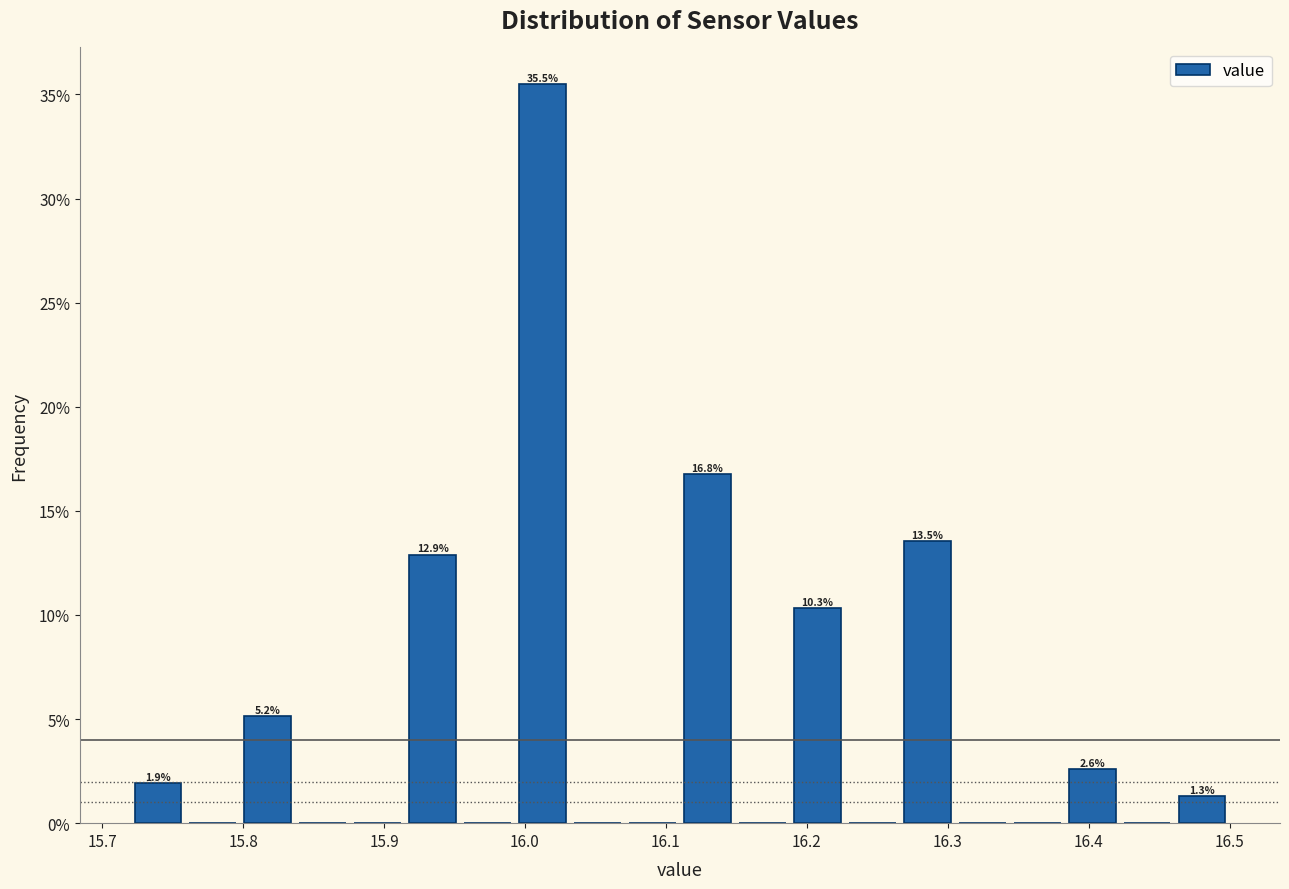

Read against the x-axis, roughly where is the centre of the tallest bar?

16.01